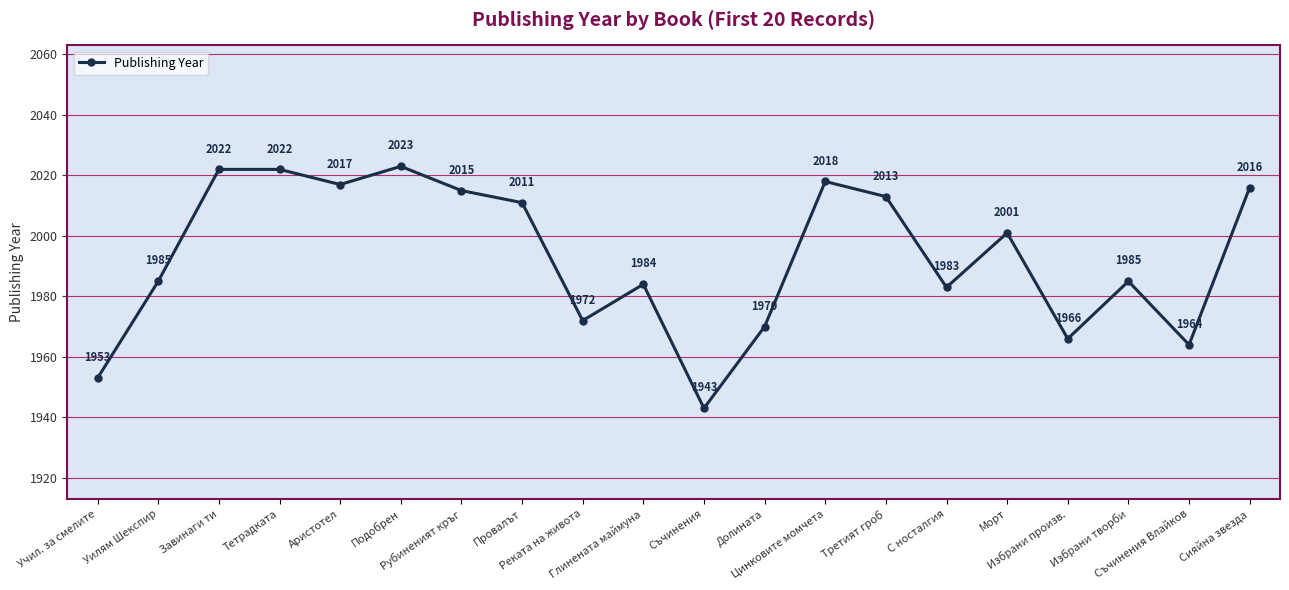

How many interior local valleys (lower than both neighbors) does the data have?

6